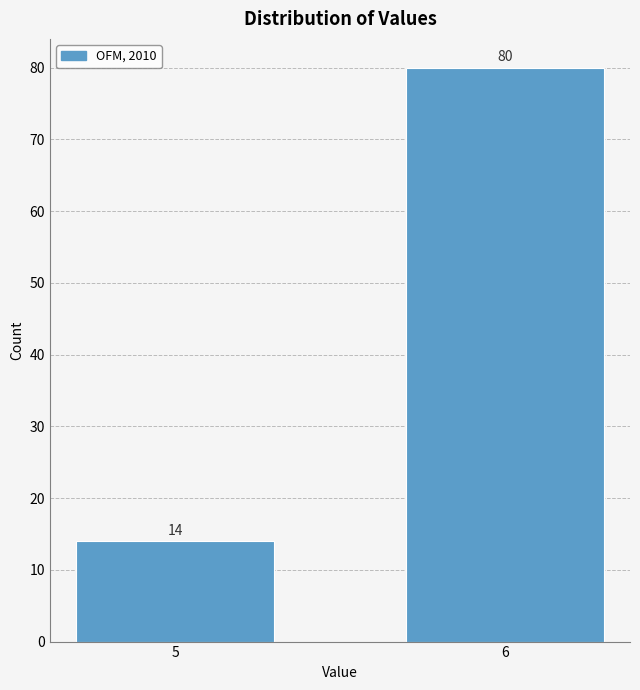

Reading left to right, list all the values displayed in this chart.

14	80